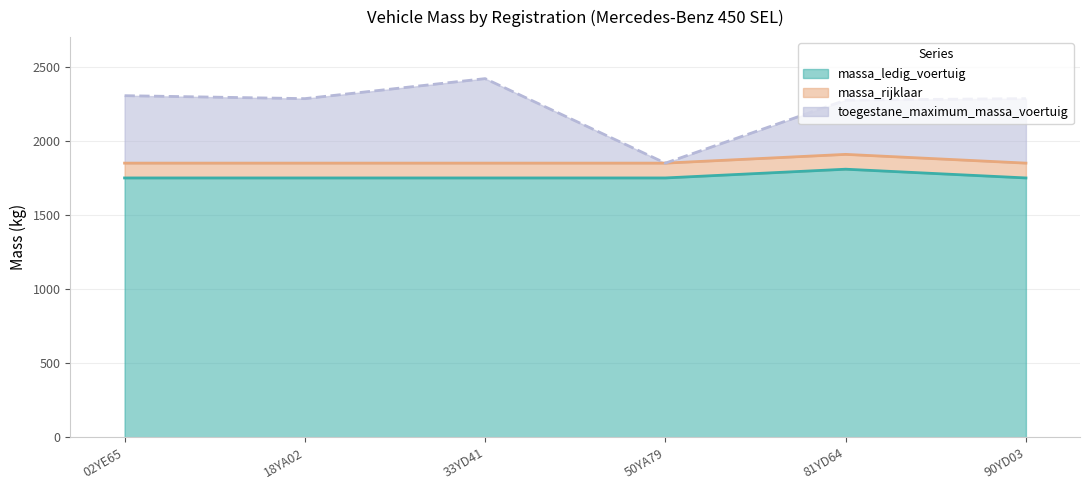

True or false: massa_rijklaar and massa_ledig_voertuig cross at least once.

False